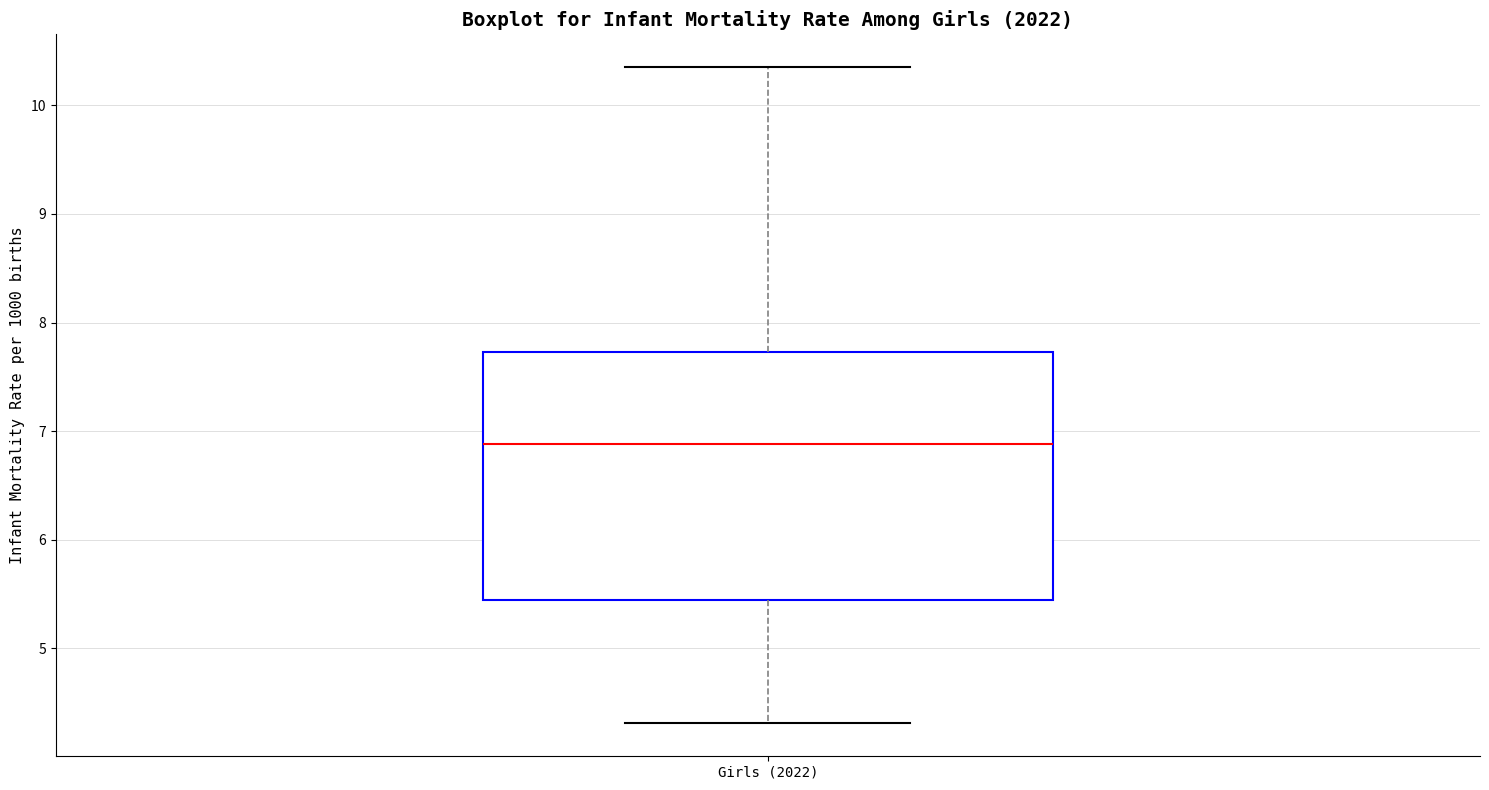

Where does the upper whisker of the box for Girls (2022) end on the y-axis? The values are not printed on the chart, so give them approximately, as read against the axis.

10.4